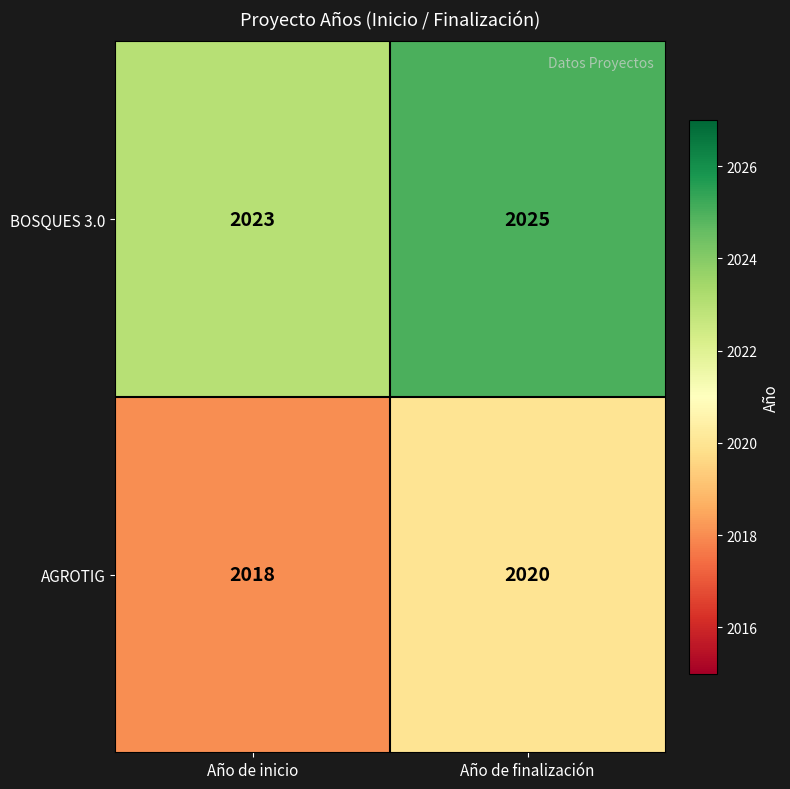

List the series in order of their overall mean, lowest first.

AGROTIG, BOSQUES 3.0